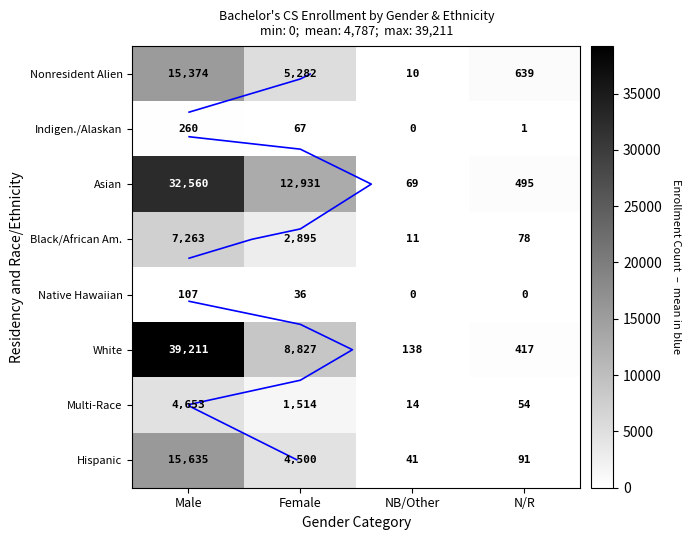

At which label does Black/African Am. first exceed 2895?

Male